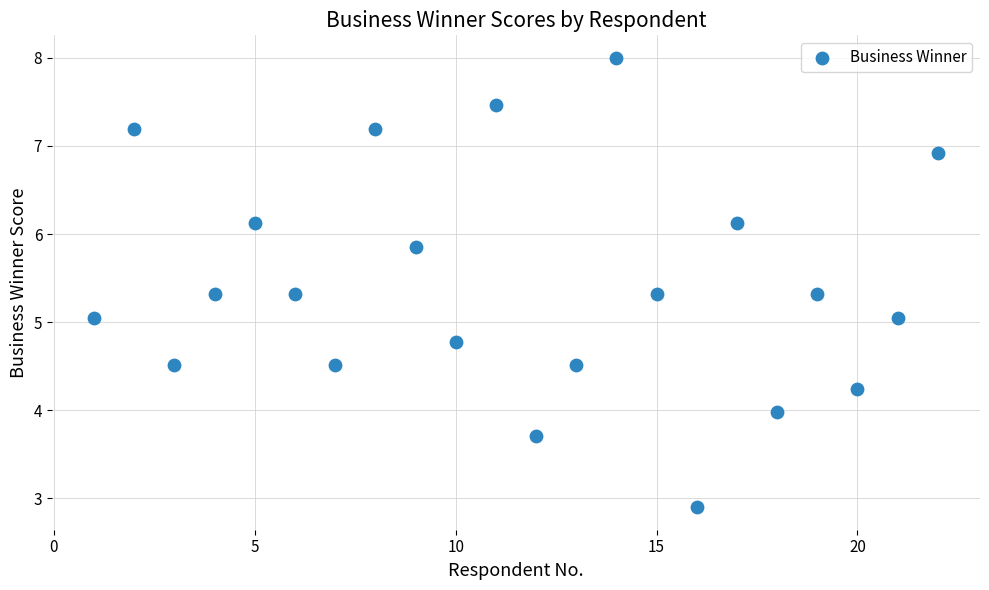

What is the range of Y values (max minus min)?

5.1